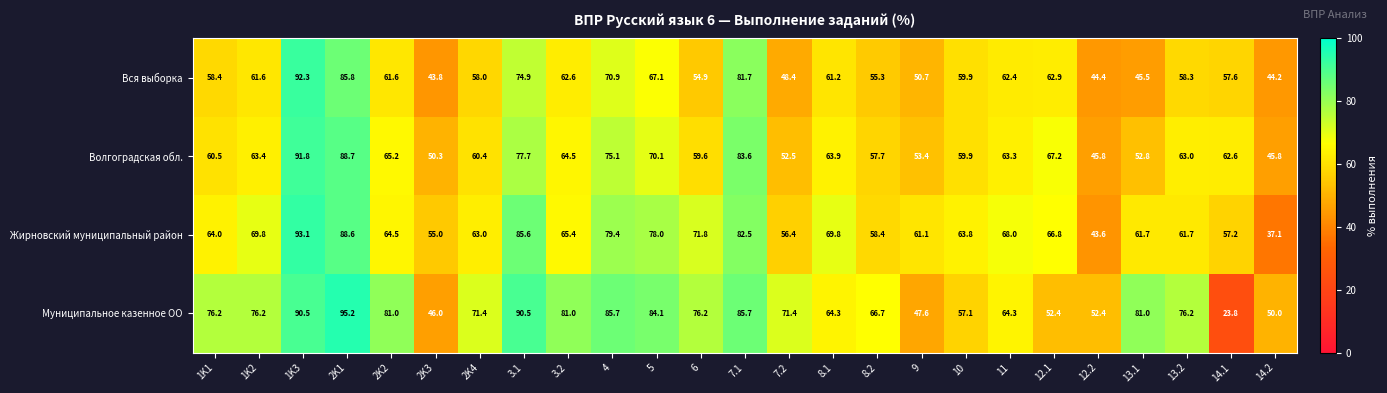

Which series has the largest total across all categories?

Муниципальное казенное ОО